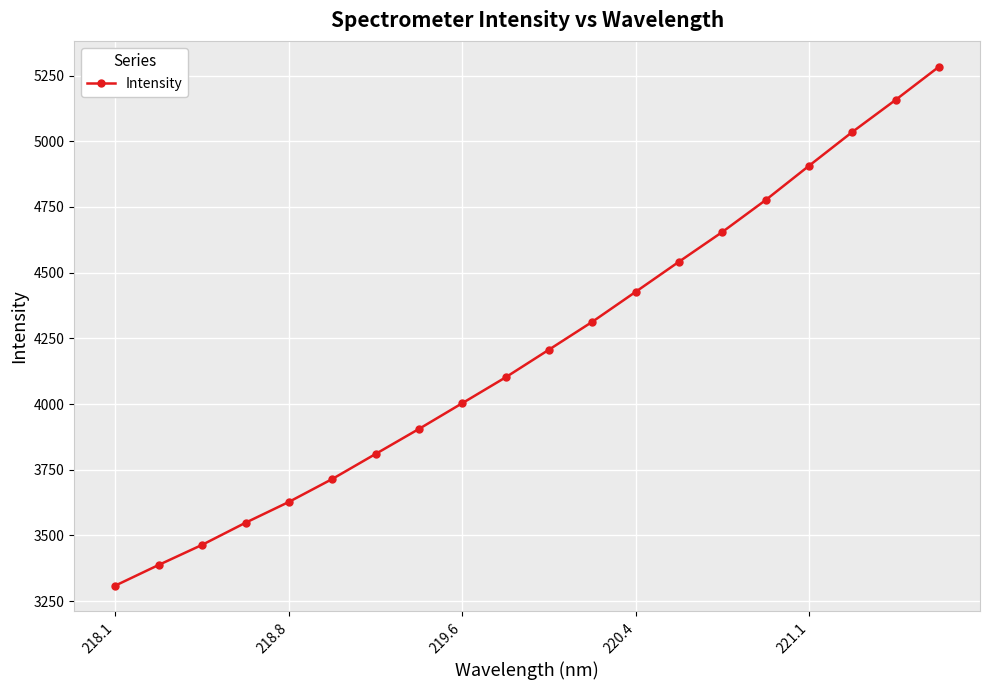

What is the value of the 12th point from the left?

4313.0